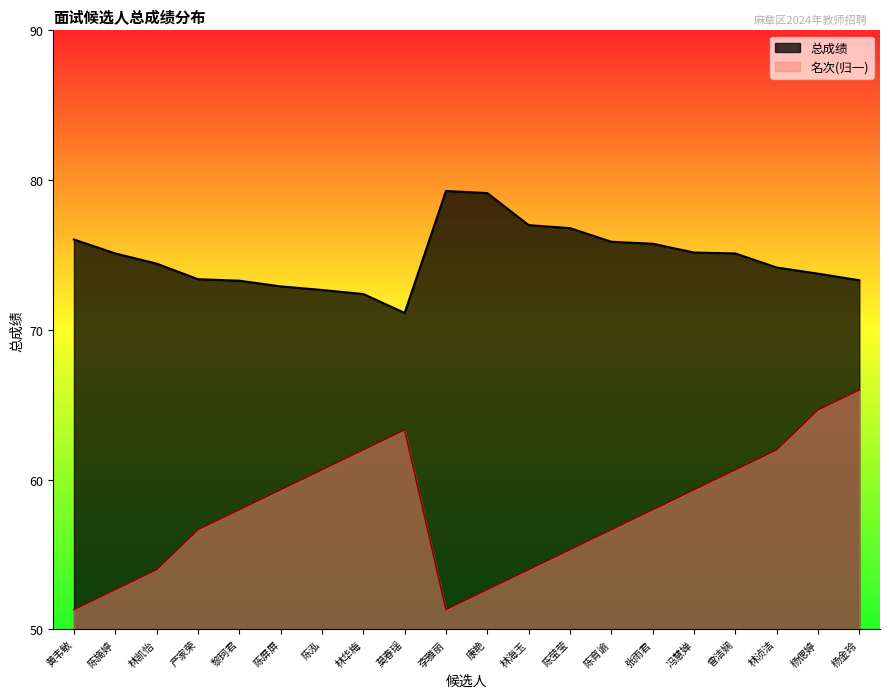

How many interior local peaks does the 总成绩 series have?

1